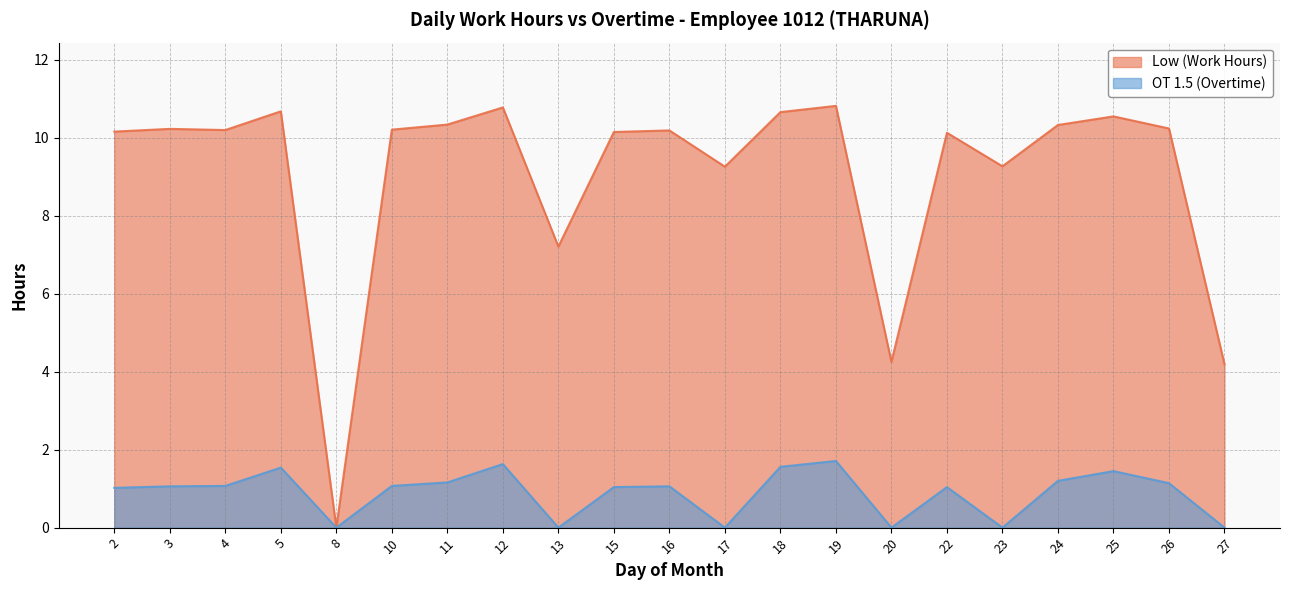

Reading left to right, transcribe all the data shown in this chart.

Low (Work Hours): 10.2	10.2	10.2	10.7	0.0	10.2	10.3	10.8	7.2	10.2	10.2	9.3	10.7	10.8	4.2	10.1	9.3	10.3	10.6	10.2	4.2
OT 1.5 (Overtime): 1.0	1.1	1.1	1.5	0.0	1.1	1.2	1.6	0.0	1.0	1.1	0.0	1.6	1.7	0.0	1.0	0.0	1.2	1.4	1.1	0.0